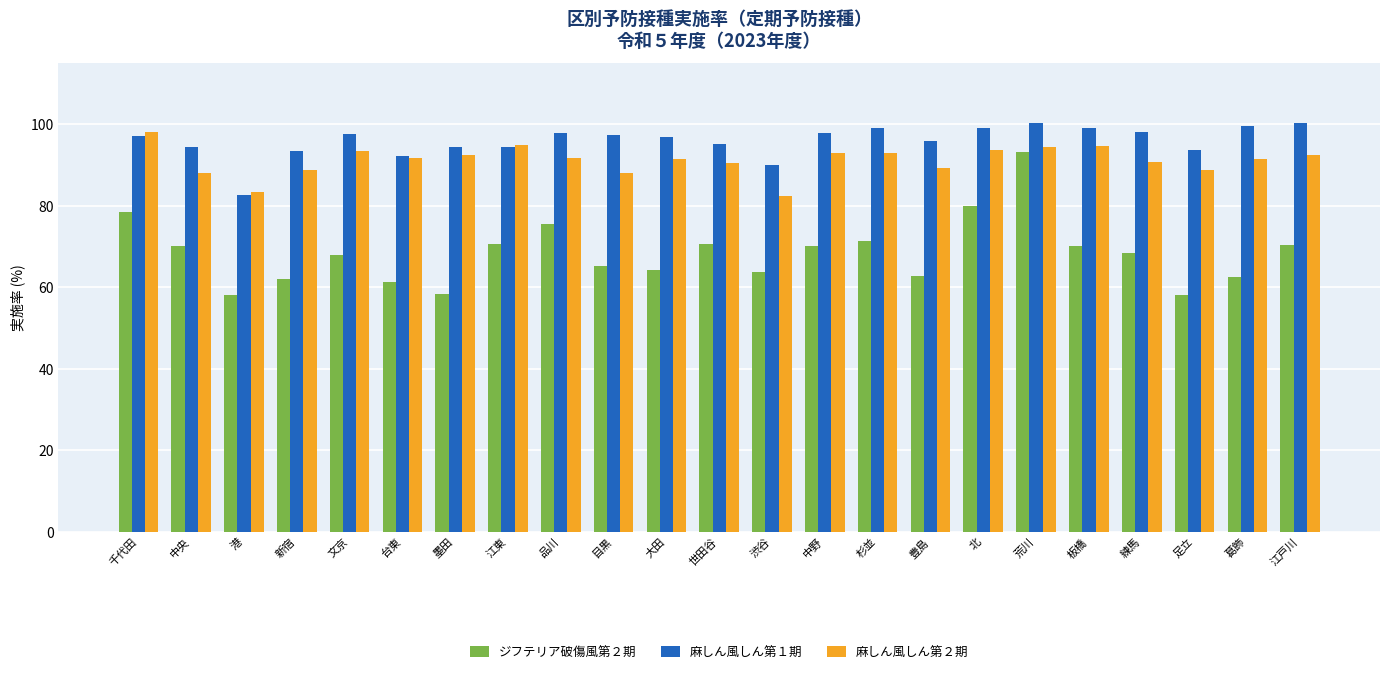

What is the smallest value displayed?

58.1